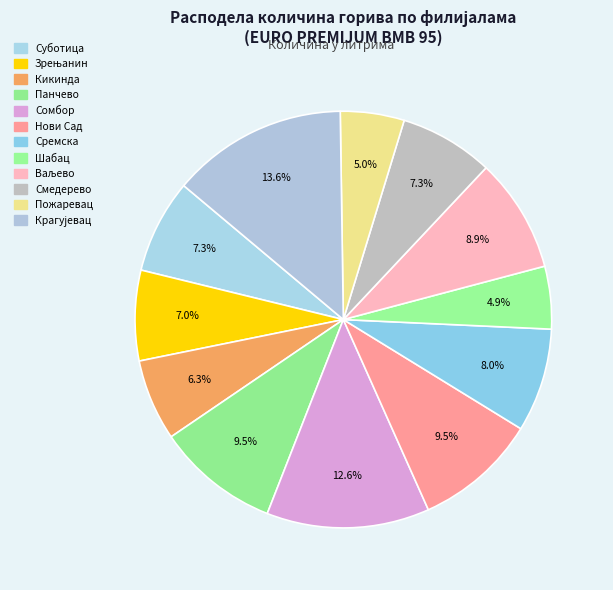

How many slices are in this pie chart?

12